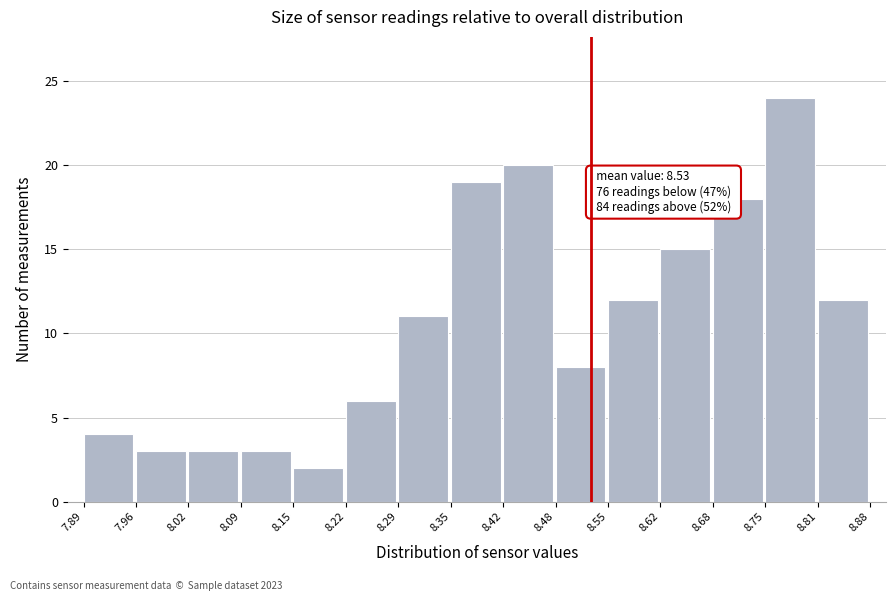

Over which range of the x-axis is the bar tallest?

8.75 to 8.81